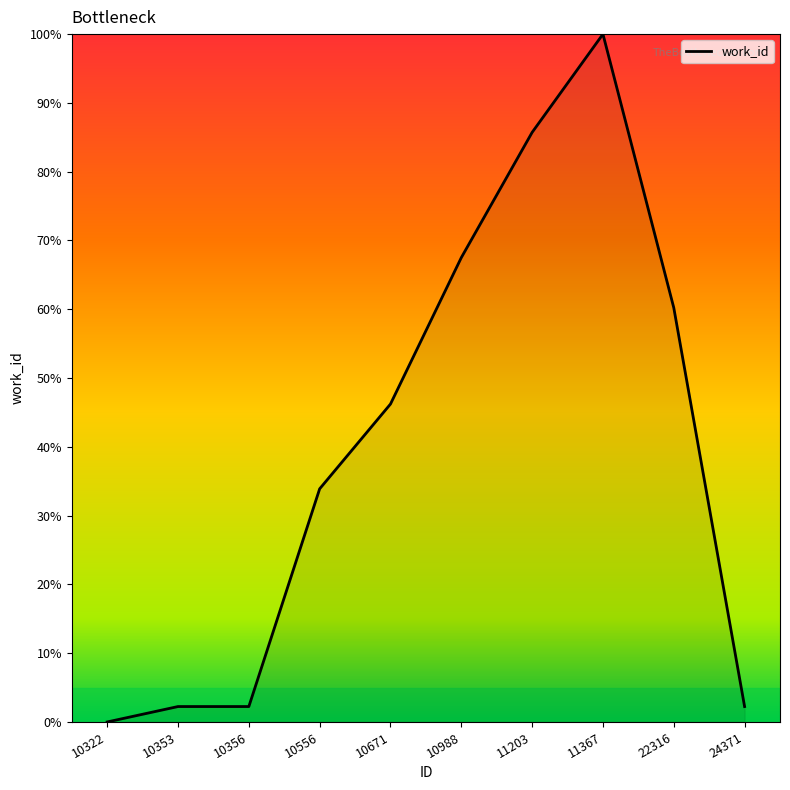

The chart shows a value of 100.0 at 11367. True or false?

True